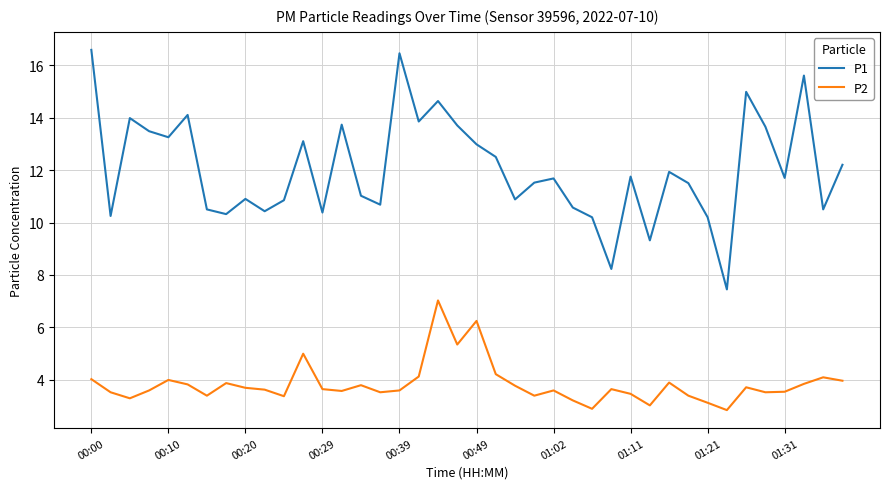

Which series has the largest total across all categories?

P1